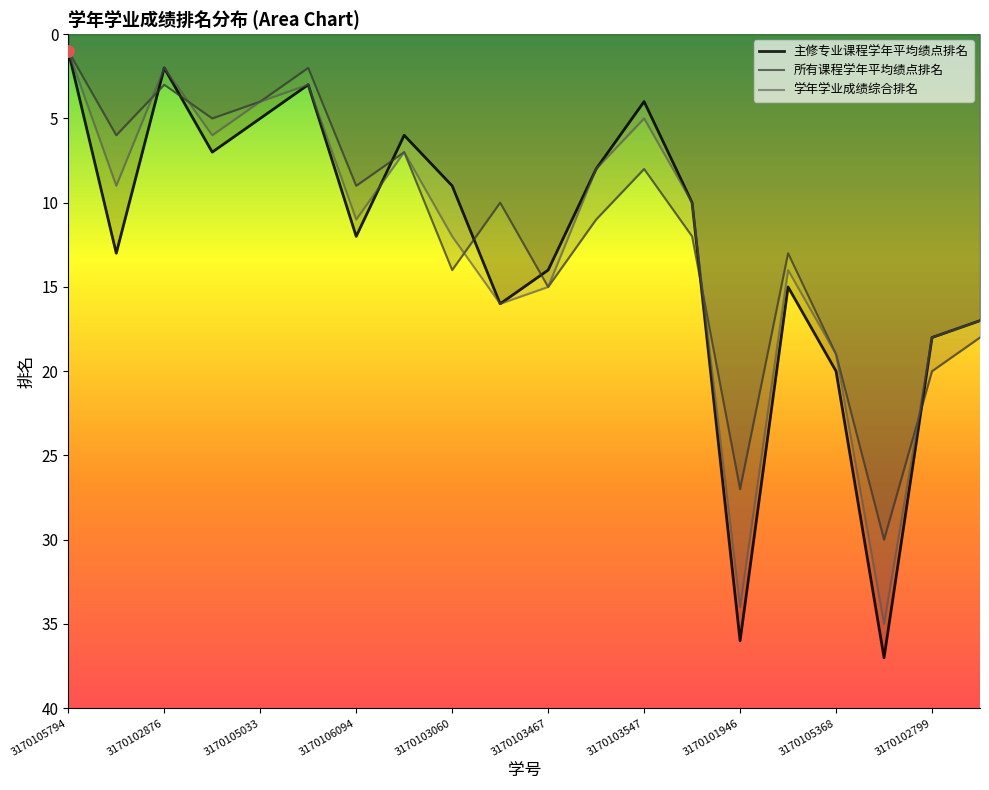

Is the value of 所有课程学年平均绩点排名 at 3170105619 greater than the value of 学年学业成绩综合排名 at 3170104270?

Yes